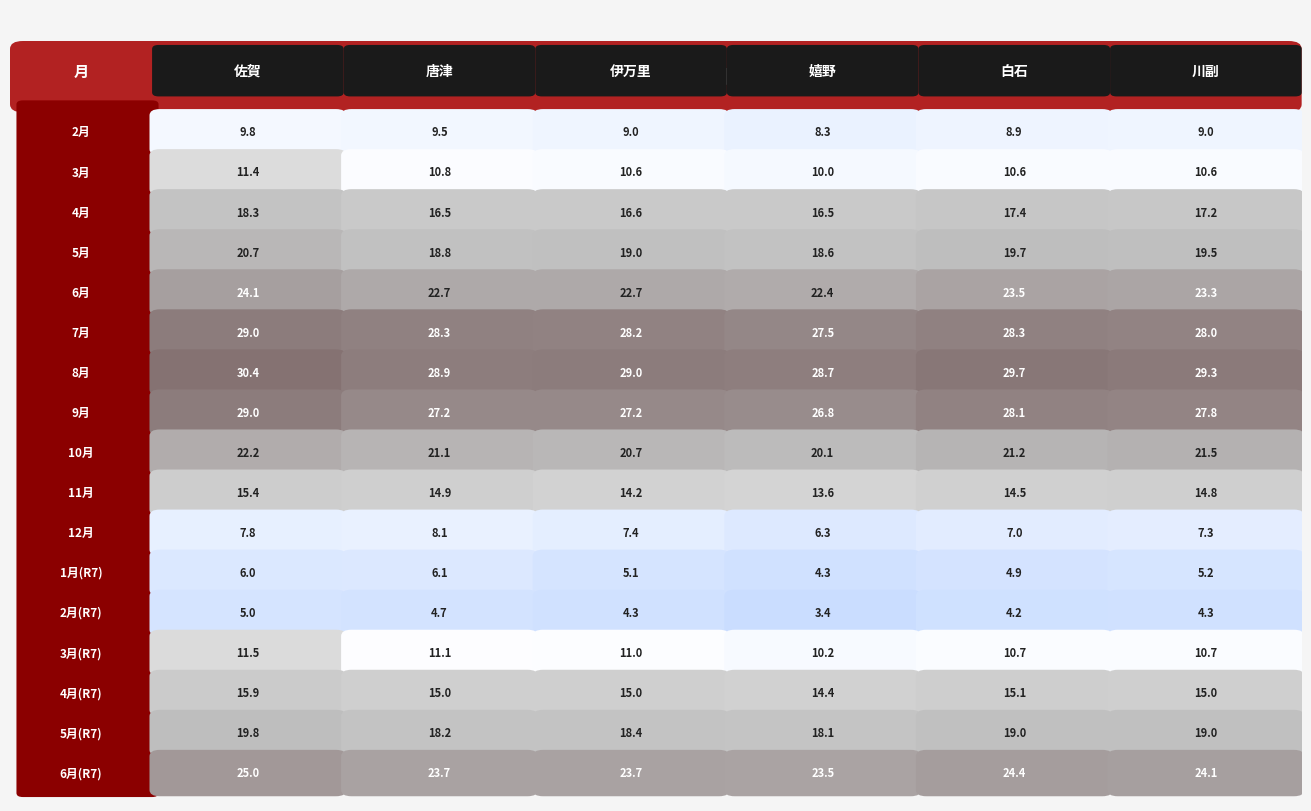

What is the average value of the 佐賀 series?

17.7